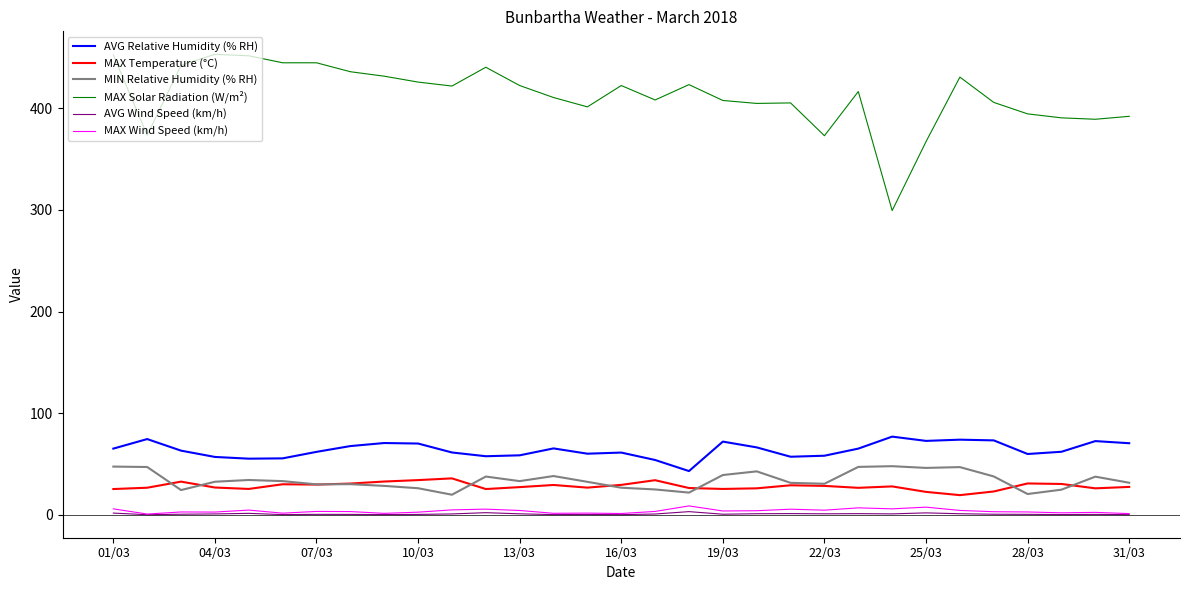

What is the minimum value for AVG Relative Humidity (% RH)?

43.0